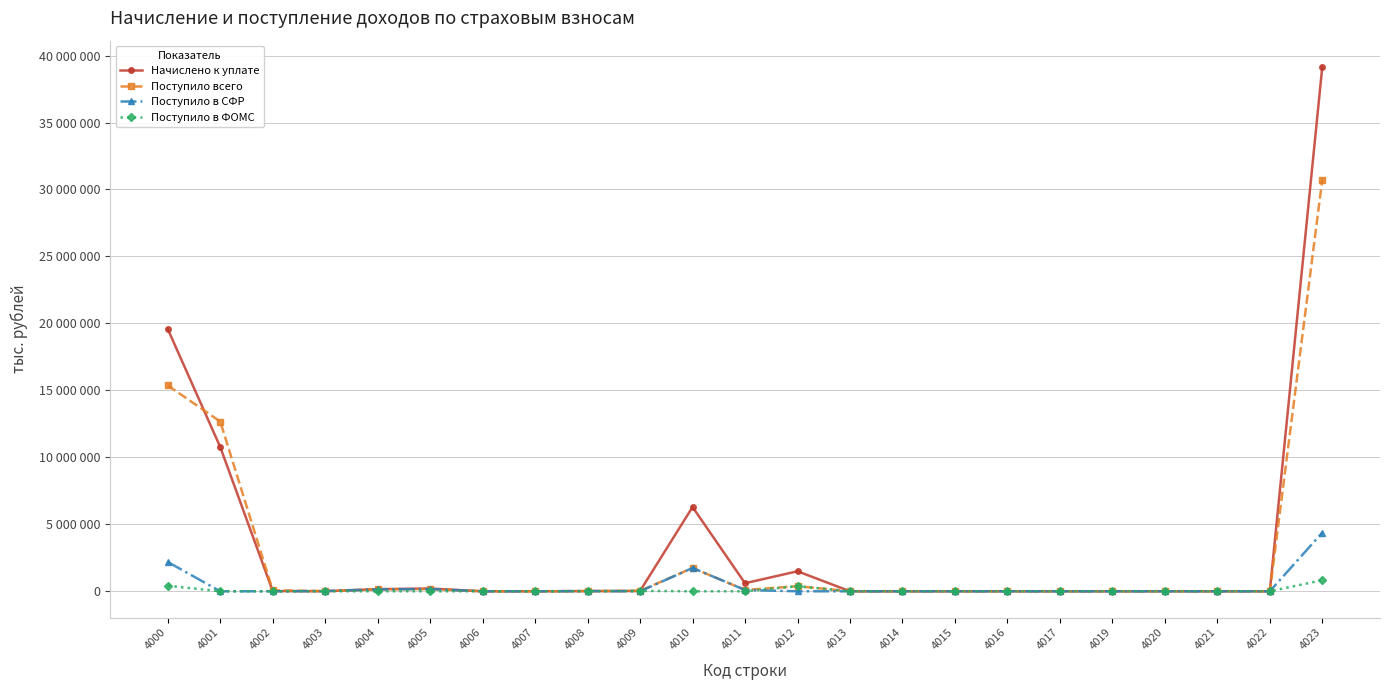

In Поступило в СФР, how many points are higher than both neighbors (excluding endpoints)?

4